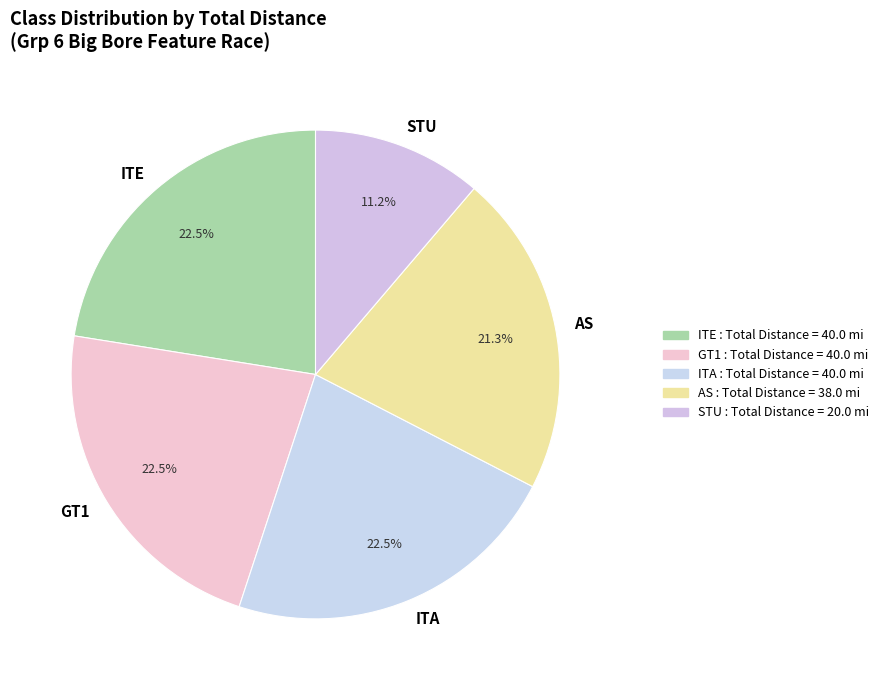

What is the smallest slice in the pie chart?

STU